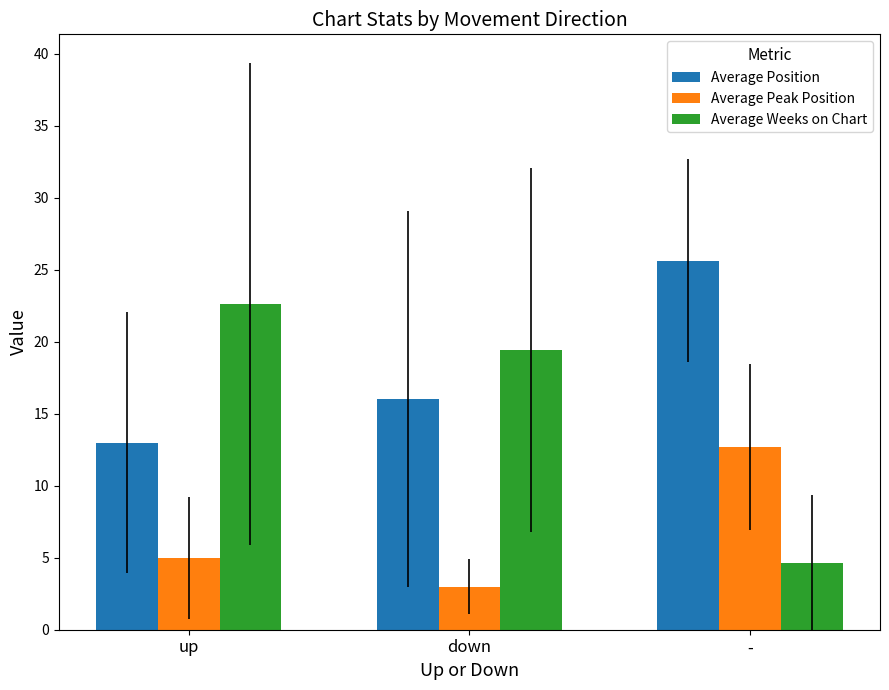

Where is Average Position nearest to the value 19?

down